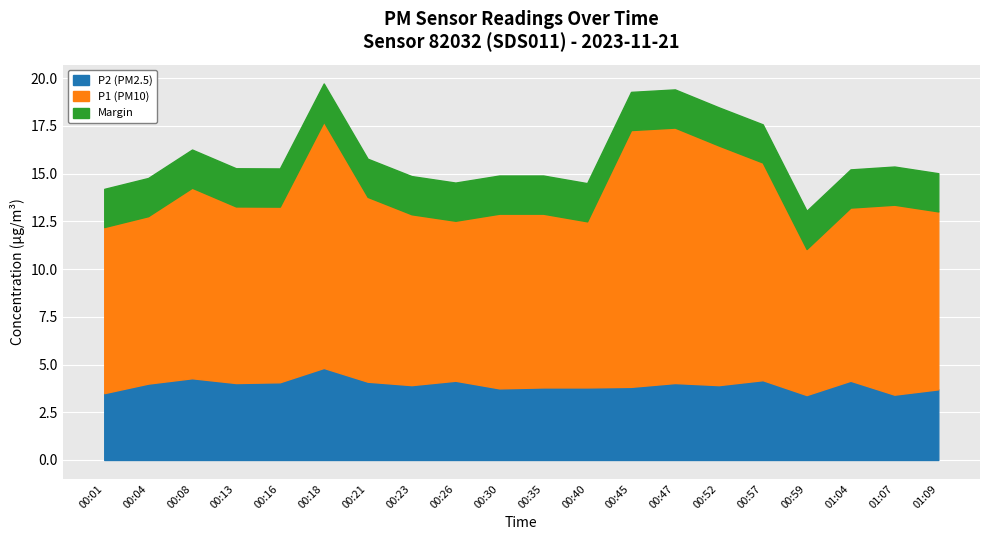

What is the highest value of the P2 (PM2.5) series?

4.8